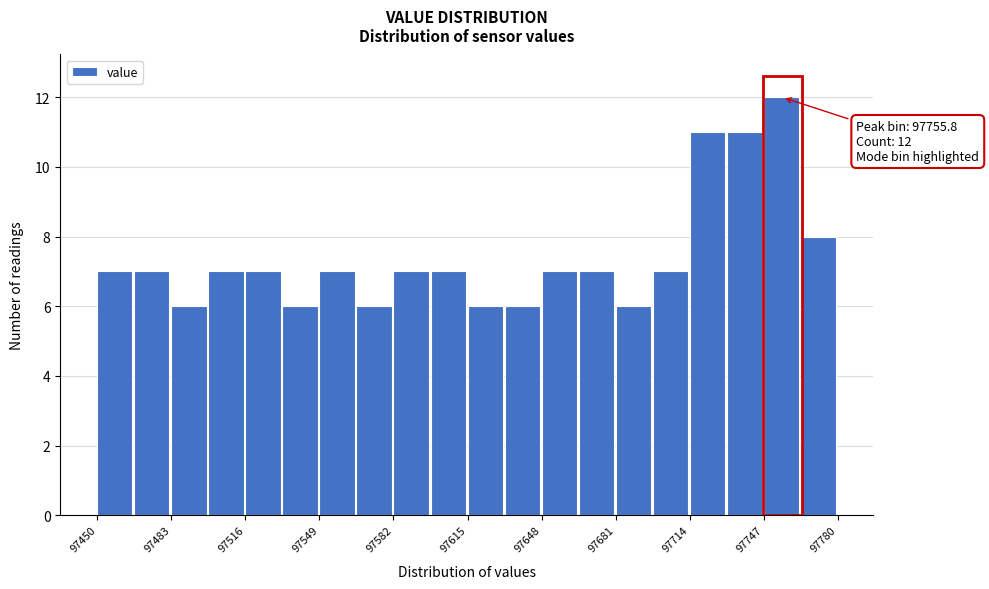

Read against the x-axis, roughly where is the centre of the tallest bar?

97755